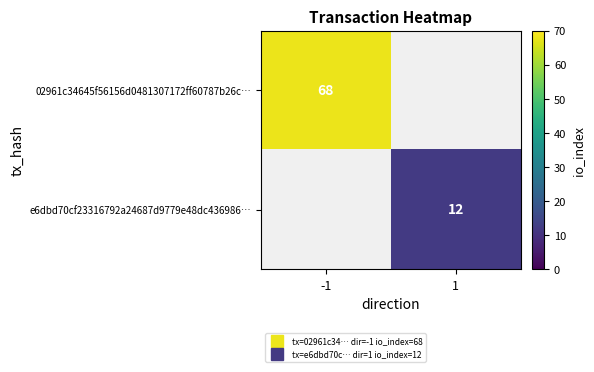

How many values in e6dbd70cf23316792a24687d9779e48dc436986… are above zero?

1